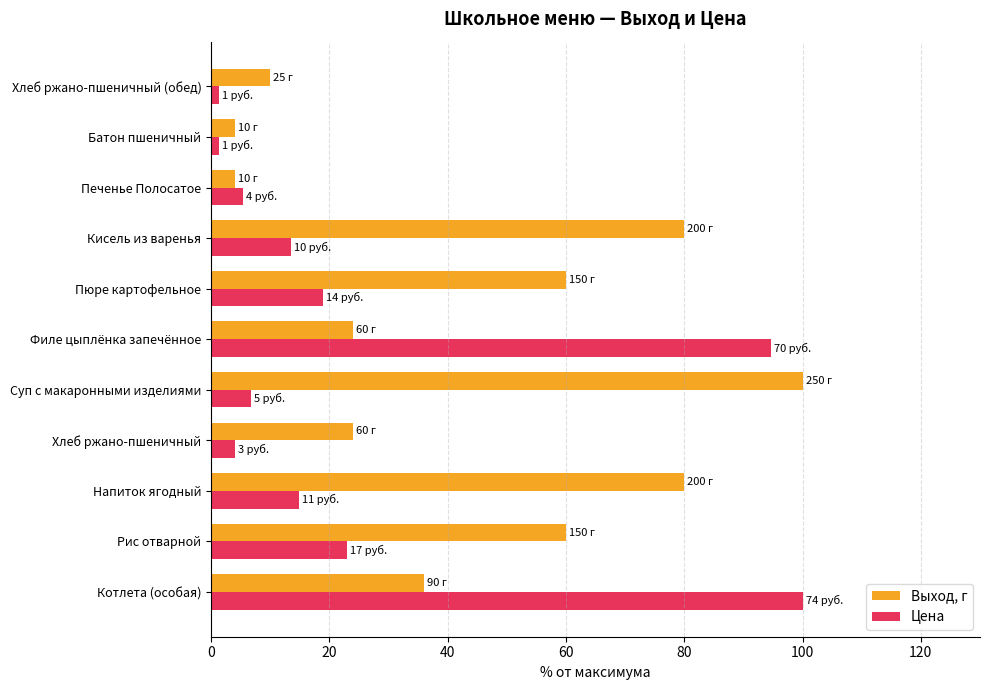

Which series changed the most between Рис отварной and Батон пшеничный?

Выход, г